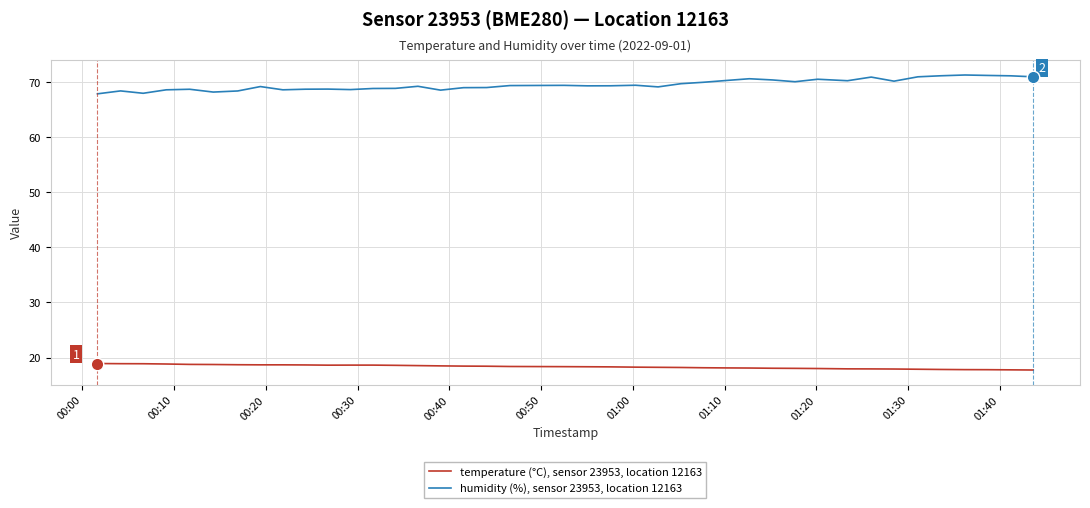

What is the maximum value shown in the chart?

71.3